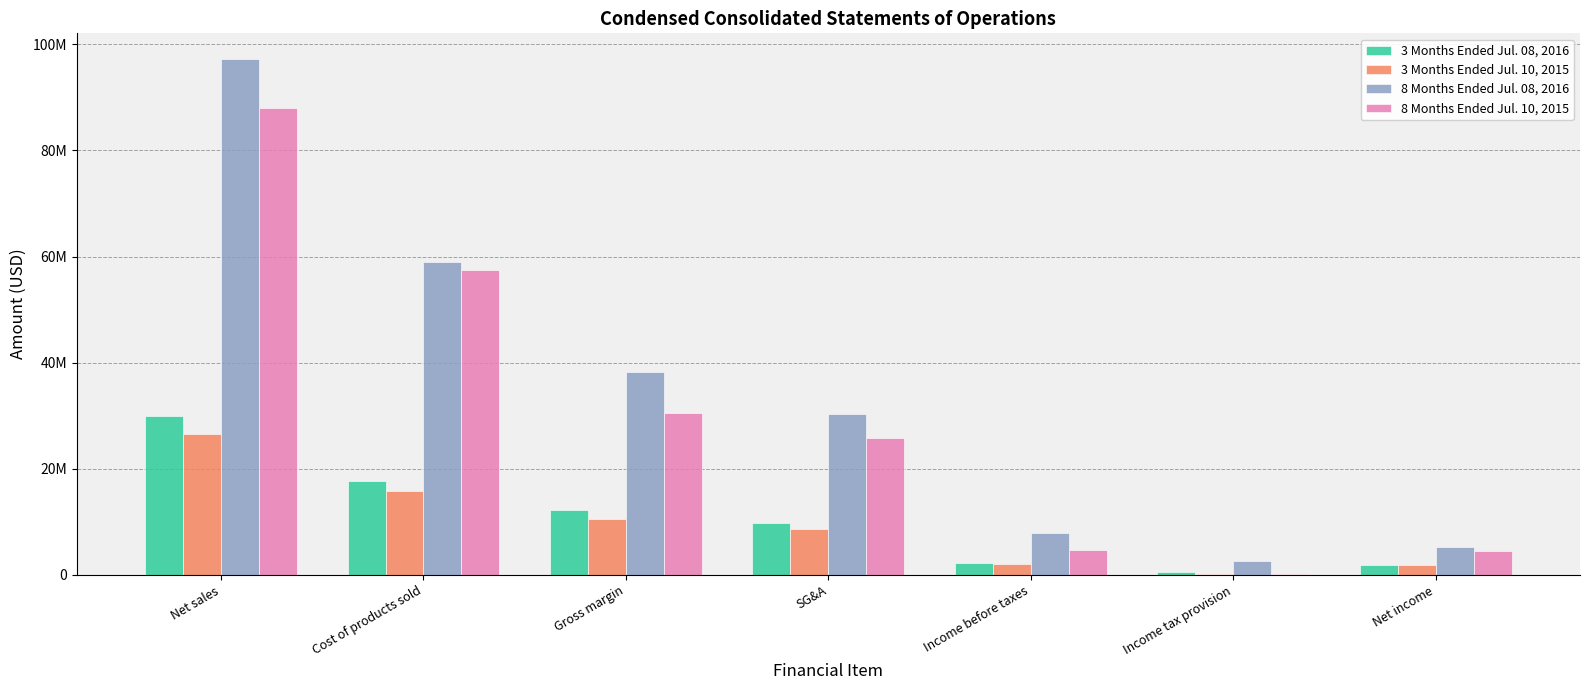

Which category has the highest value across all series?

Net sales